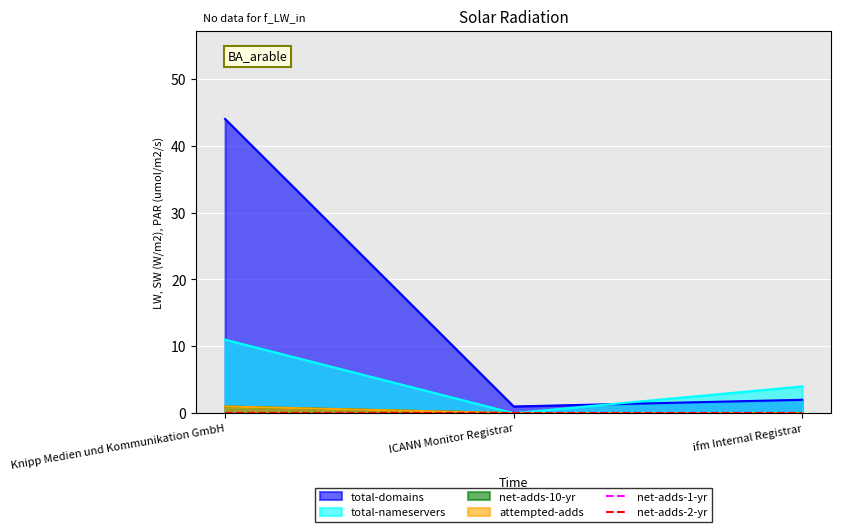

At which category does the chart reach its minimum across all series?

ICANN Monitor Registrar